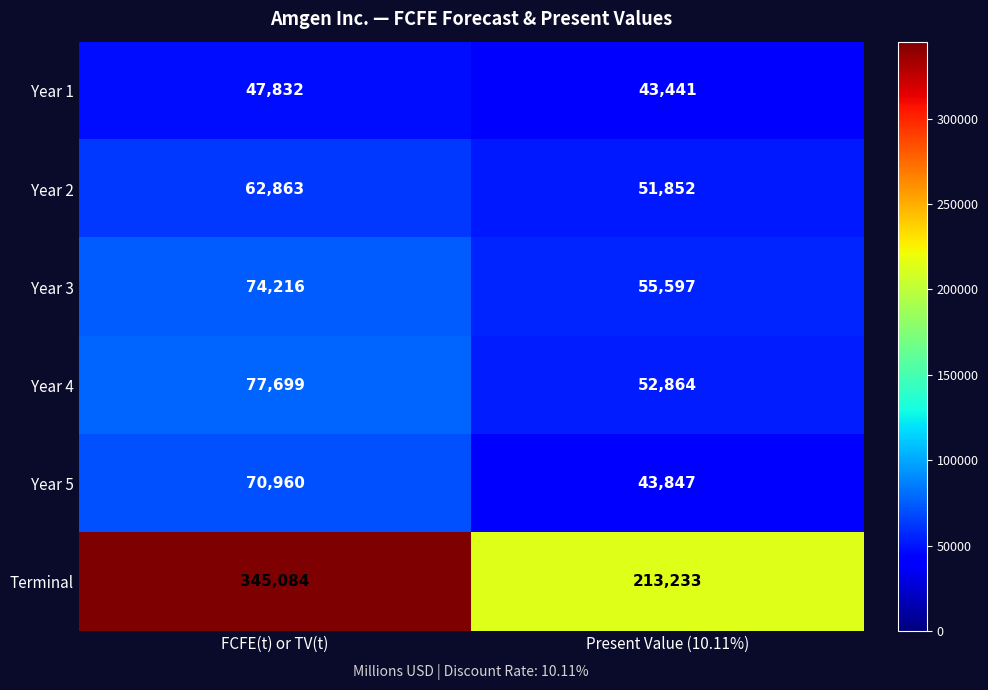

What is the maximum value for Year 2?

62863